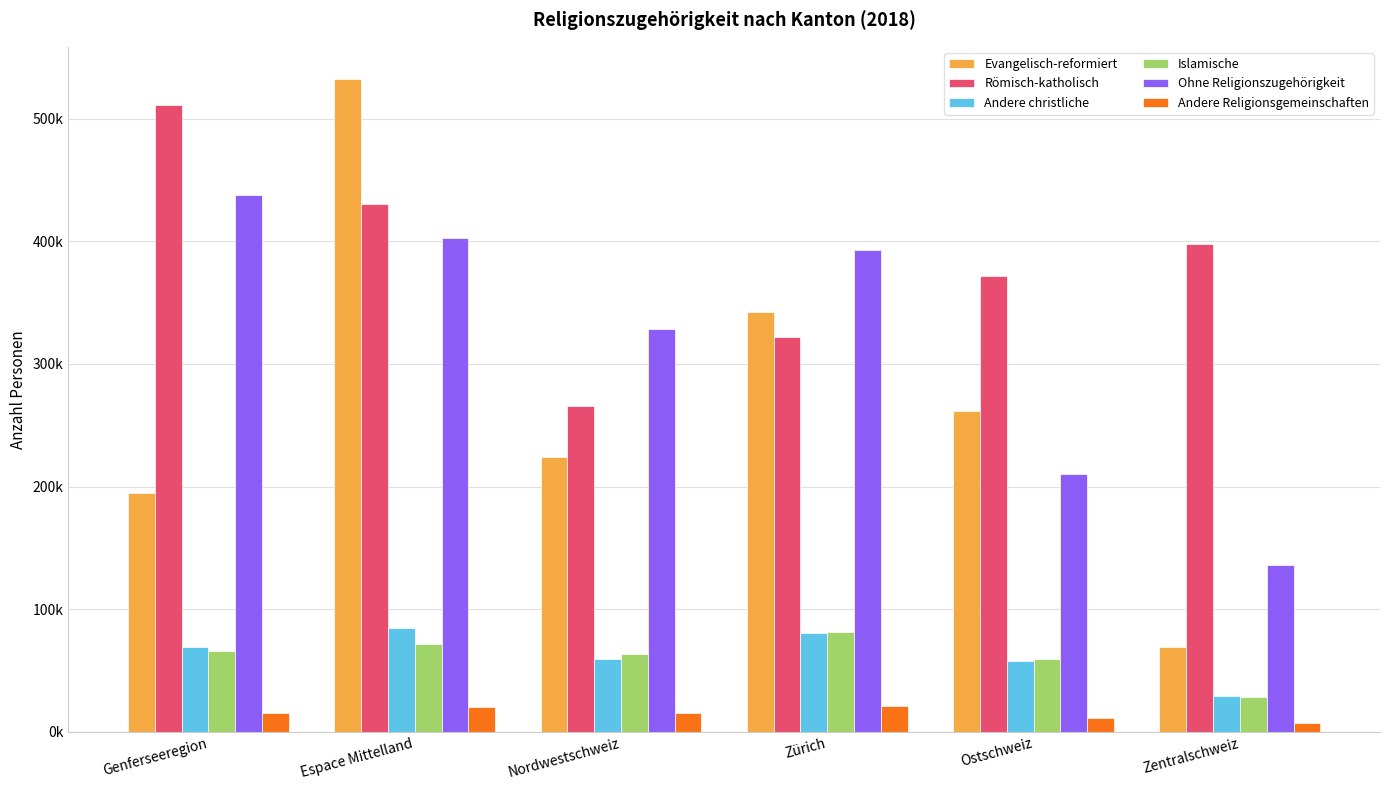

What is the value of the Evangelisch-reformiert bar at the 2nd from the left?

532083.8